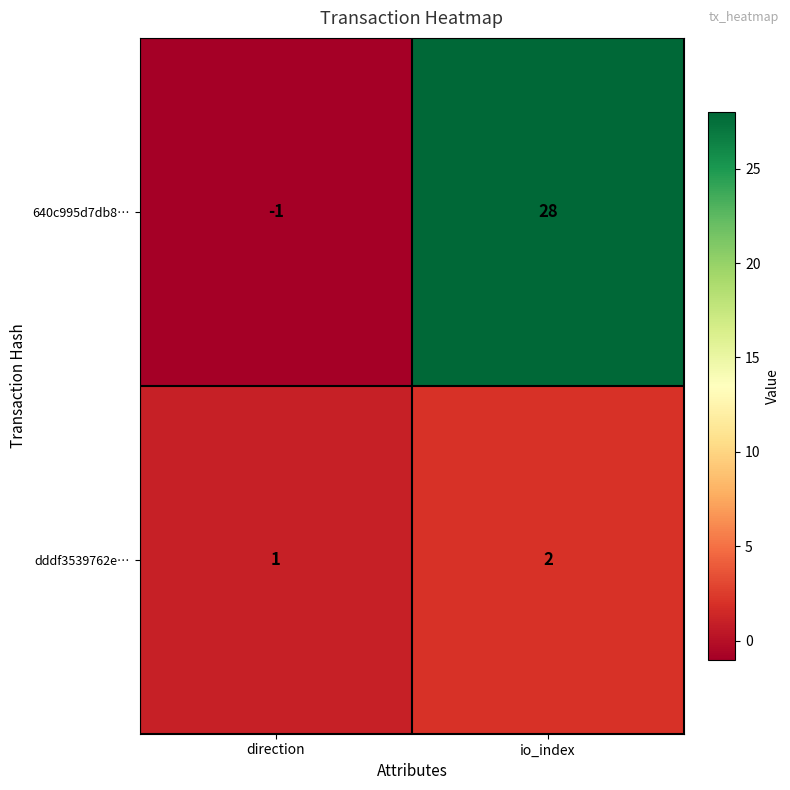

What is the spread (max minus min) of values at direction?

2